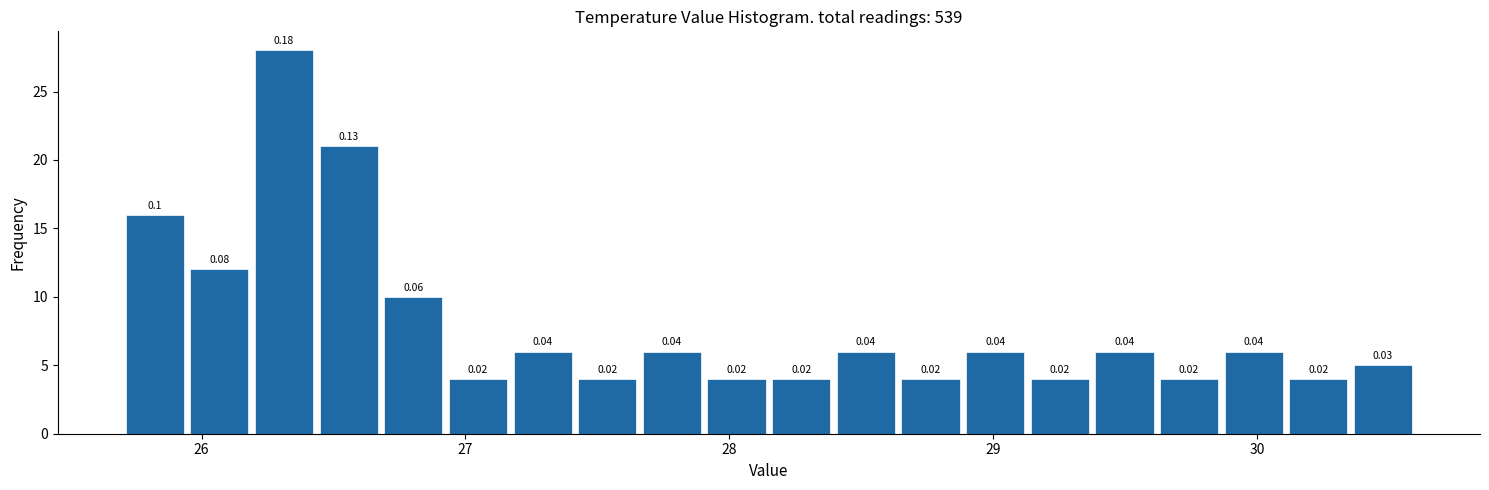

Read against the x-axis, roughly where is the centre of the tallest bar?

26.3